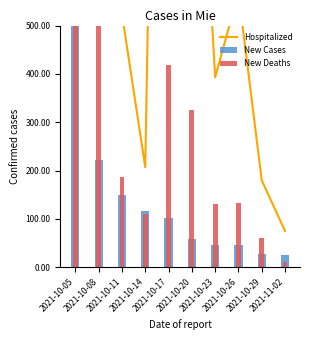

Which category has the lowest value across all series?

2021-11-02